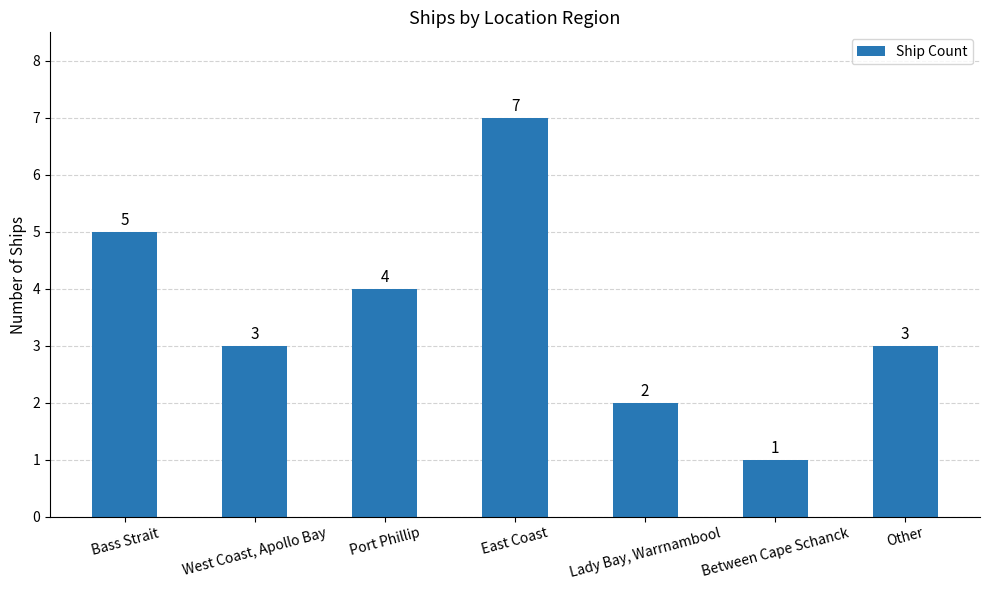

What position from the left is Port Phillip?

3